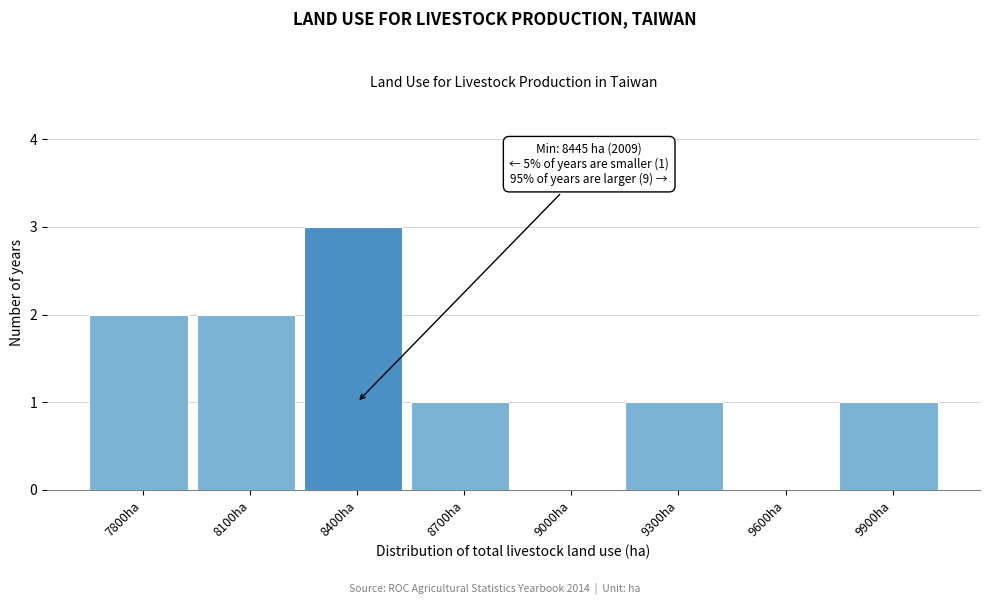

Reading right to left, what are all the values shown in this chart?

9900ha=1	9600ha=0	9300ha=1	9000ha=0	8700ha=1	8400ha=3	8100ha=2	7800ha=2